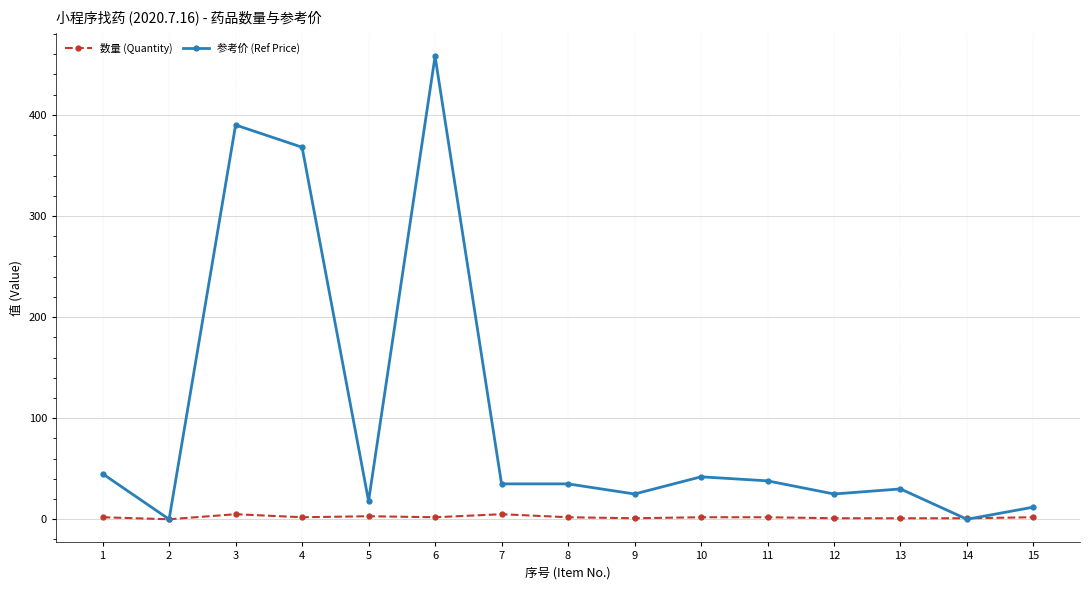

What is the sum of all 参考价 (Ref Price) values?

1521